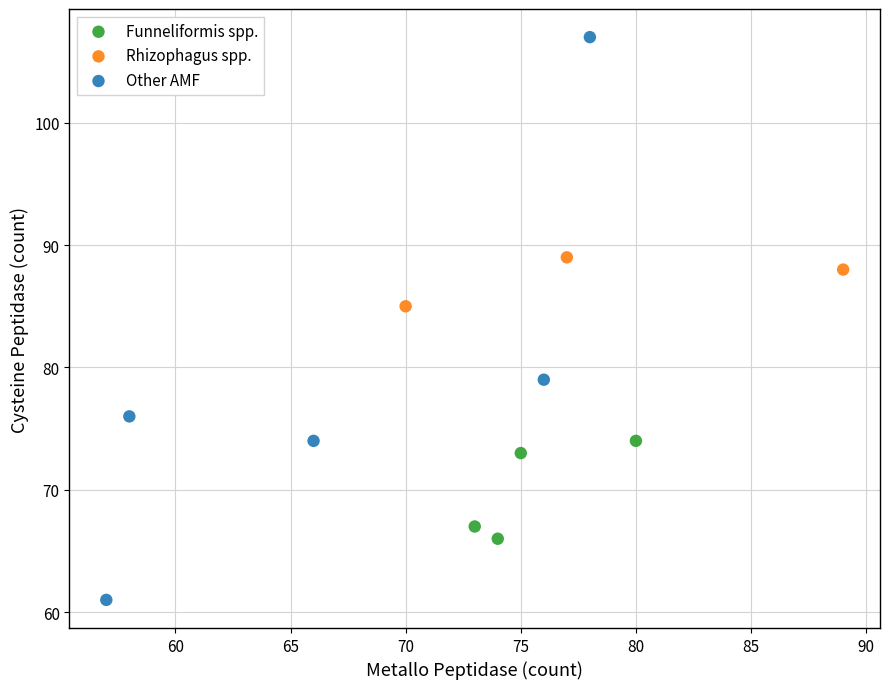

Which series has the largest Y range (max minus min)?

Other AMF